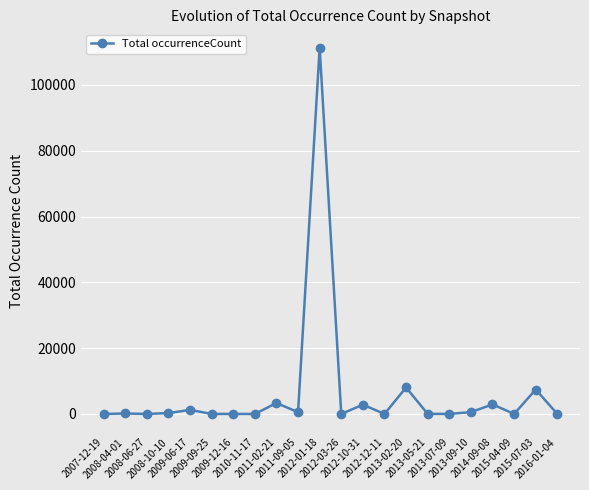

What is the maximum value shown in the chart?

111315